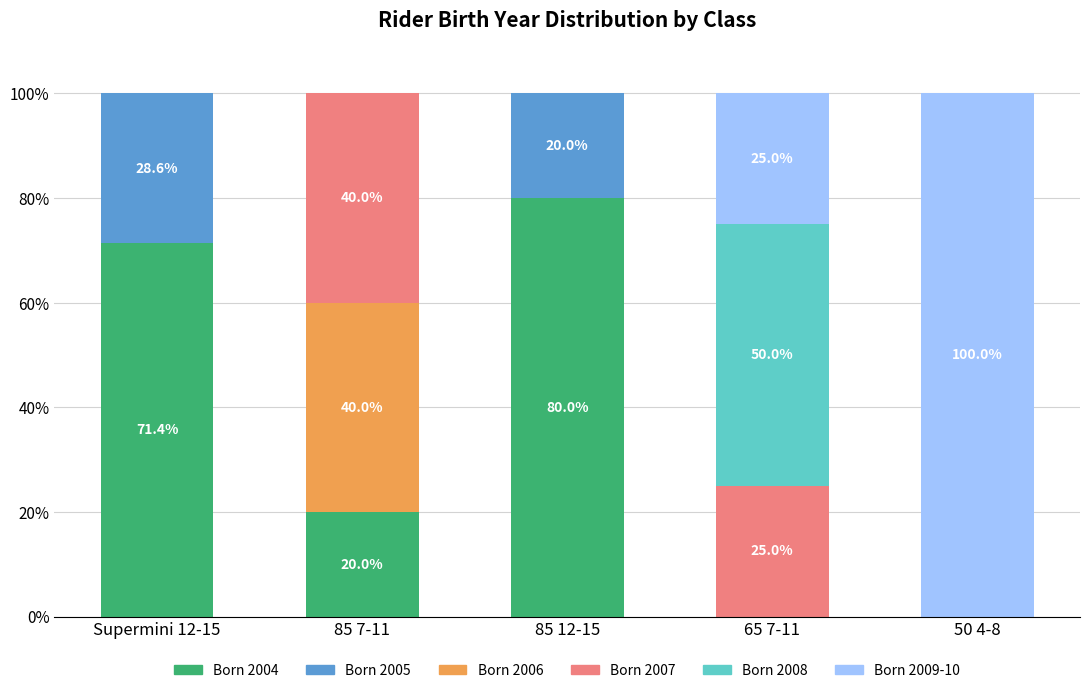

What is the total value across all series at 85 7-11?

100.0